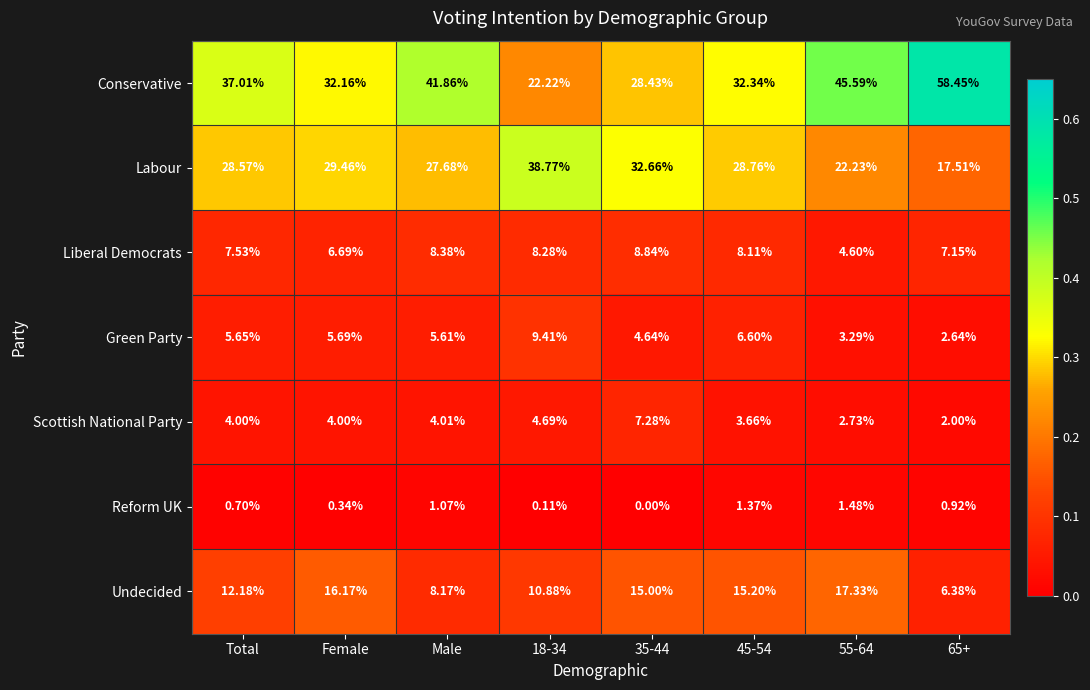

Which series has the widest spread of values?

Conservative